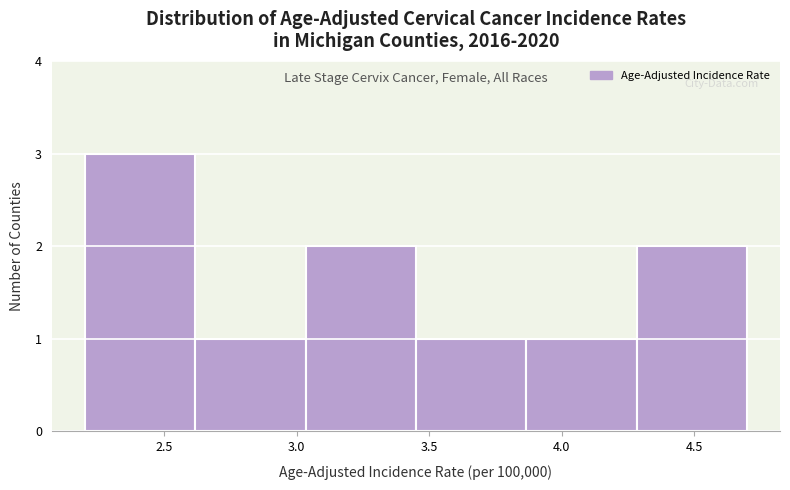

What is the height of the bar covering 3.85 to 4.30 on the x-axis? Neither the bar edges nor the heights are printed on the chart, so give them approximately, as read against the axes.

1